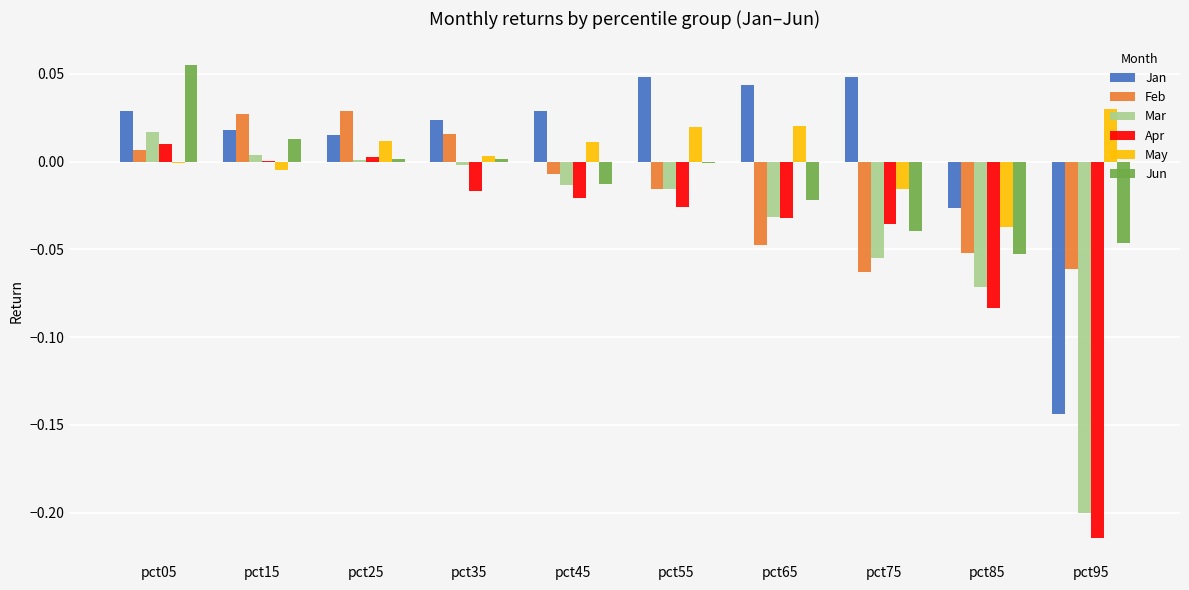

Between pct35 and pct95, which series saw the biggest shift?

Mar